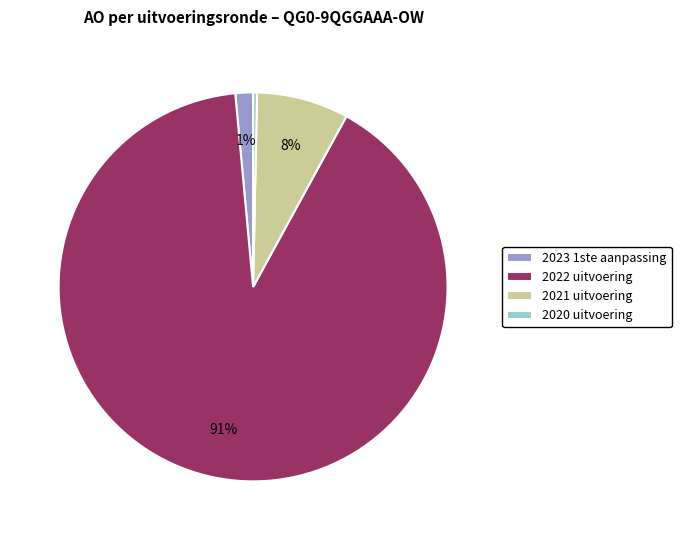

To the nearest percent, what percentage of the pie is 2022 uitvoering?

91%